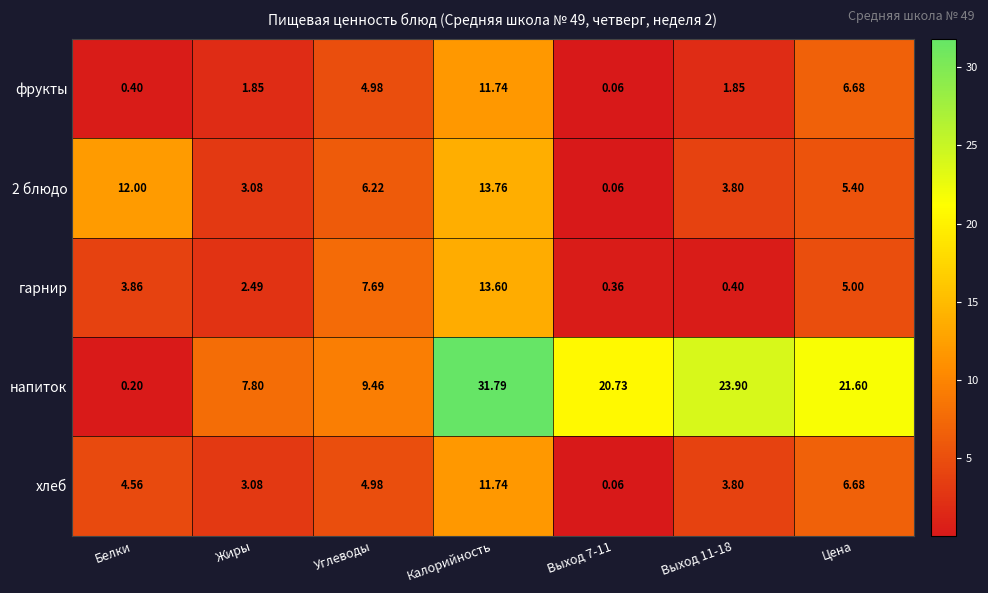

At which label is хлеб closest to 5?

Углеводы